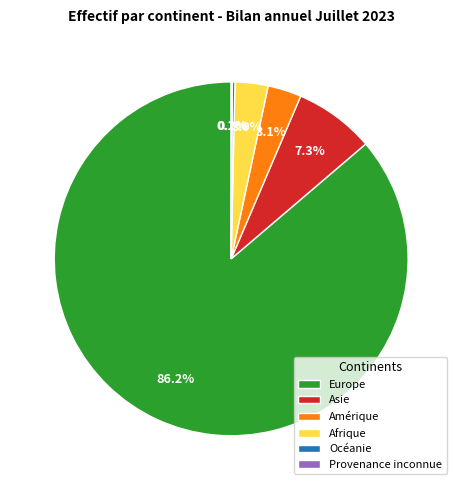

What portion of the pie excludes Amérique?

96.9%